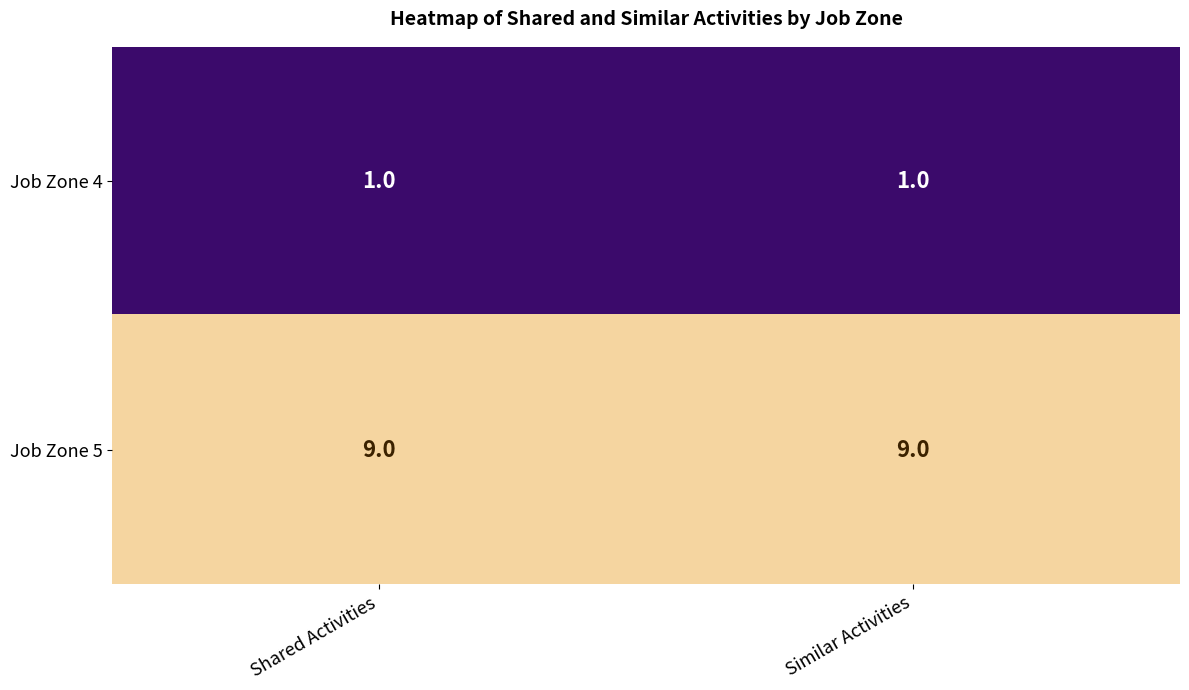

What is the total value across all series at Shared Activities?

10